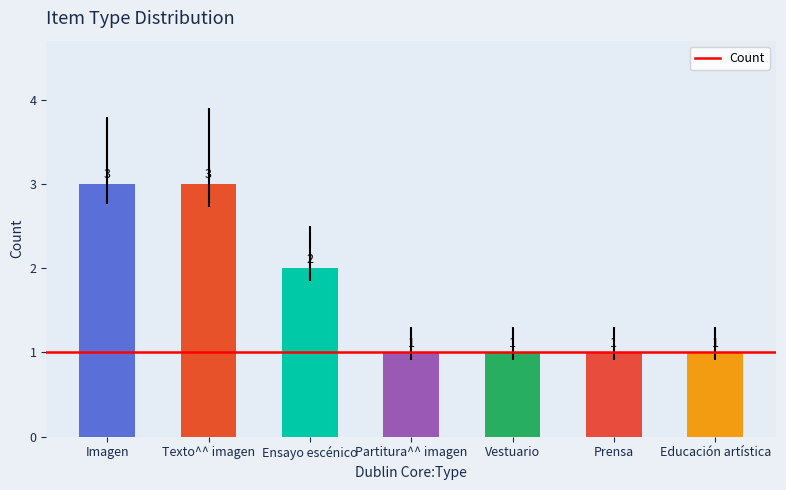

What is the greatest value displayed?

3